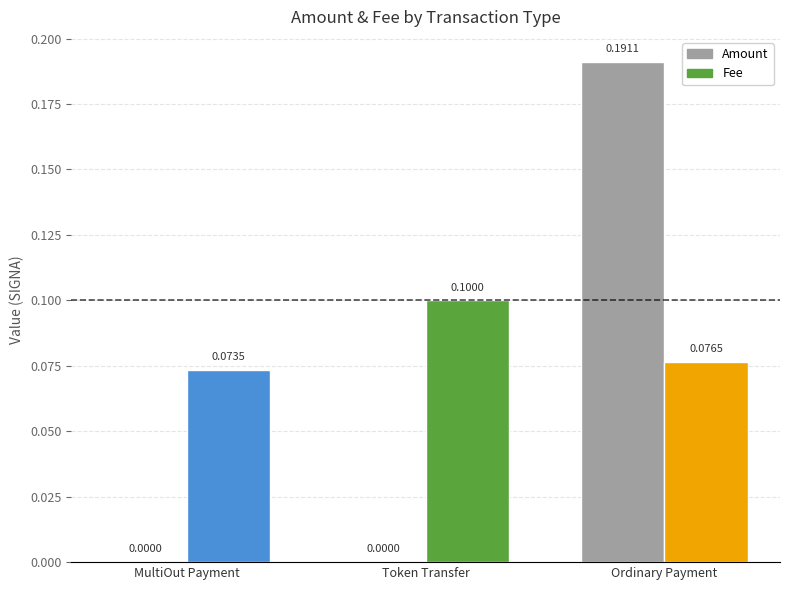

At which label is Fee closest to 0?

MultiOut Payment